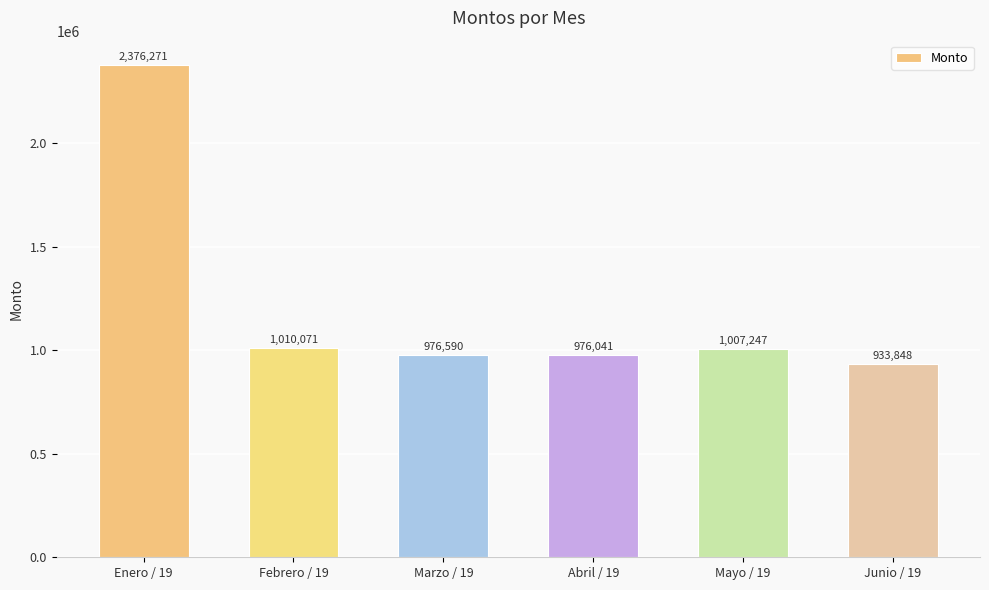

What is the ratio of the value at Junio / 19 to the value at Abril / 19?

1.0